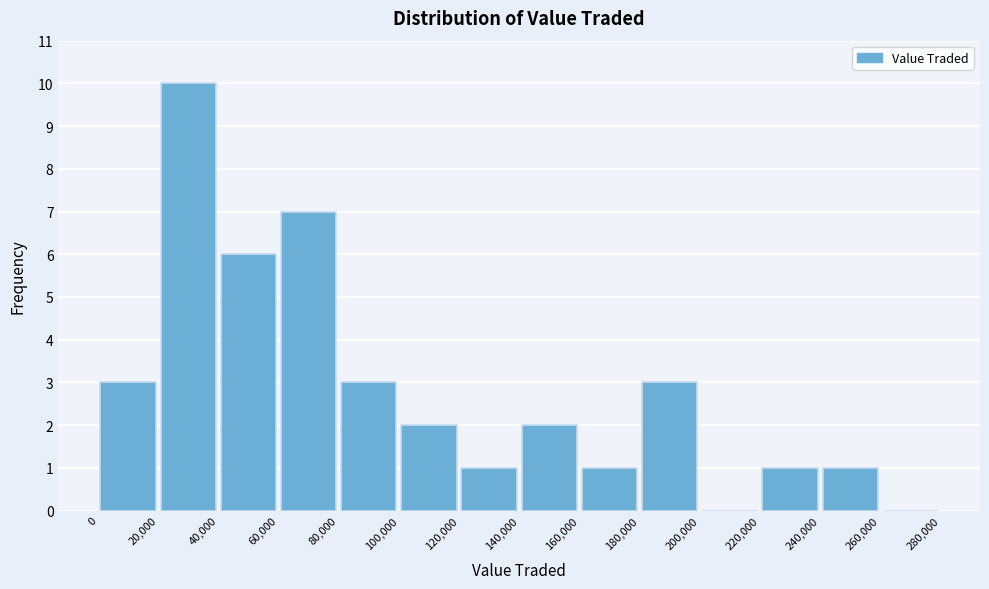

Reading left to right, list every bar in this chart as the range it spans on the x-axis followed by its height. The values are not printed on the chart, so give them approximately, as read against the axis.

0 to 20,000: 3
20,000 to 40,000: 10
40,000 to 60,000: 6
60,000 to 80,000: 7
80,000 to 100,000: 3
100,000 to 120,000: 2
120,000 to 140,000: 1
140,000 to 160,000: 2
160,000 to 180,000: 1
180,000 to 200,000: 3
200,000 to 220,000: 0
220,000 to 240,000: 1
240,000 to 260,000: 1
260,000 to 280,000: 0